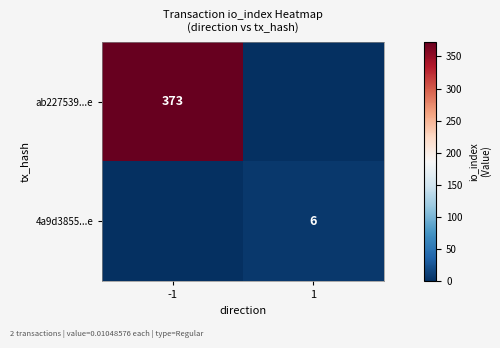

Is the value of 4a9d3855...e at 1 greater than the value of ab227539...e at -1?

No